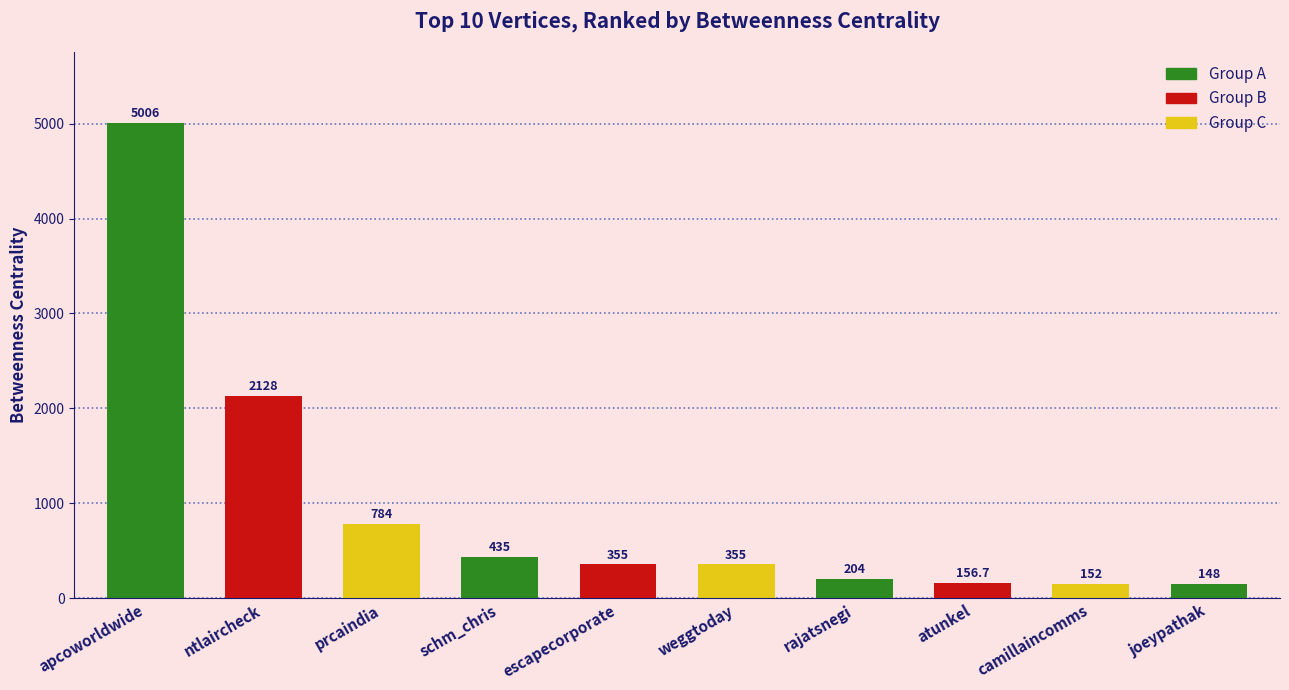

At which label is the value closest to 2577?

ntlaircheck